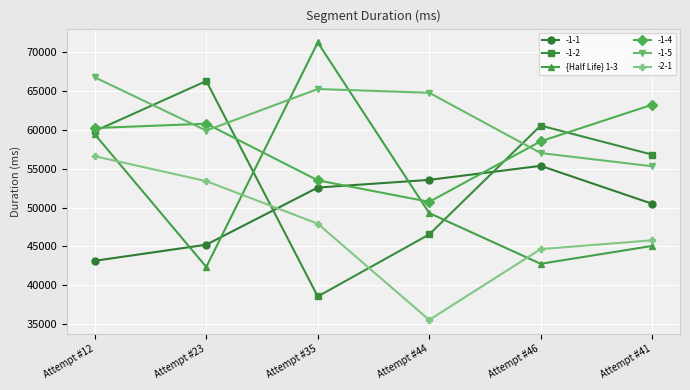

Where is the first local minimum for {Half Life} 1-3?

Attempt #23